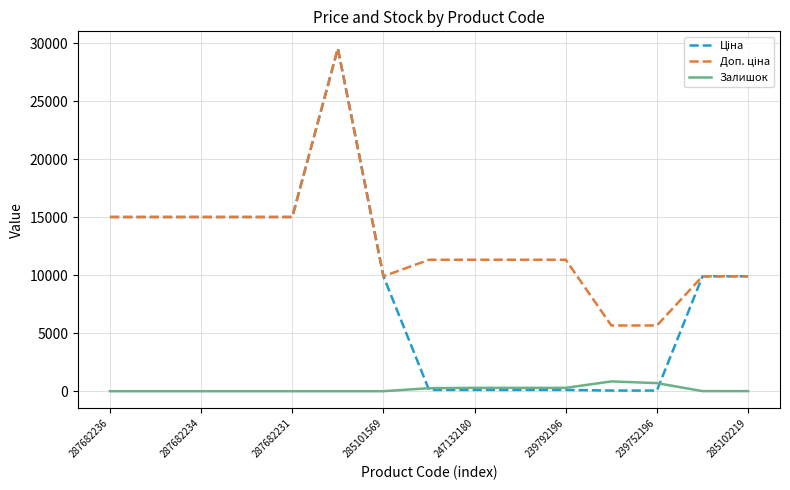

True or false: Залишок and Доп. ціна intersect in this chart.

False